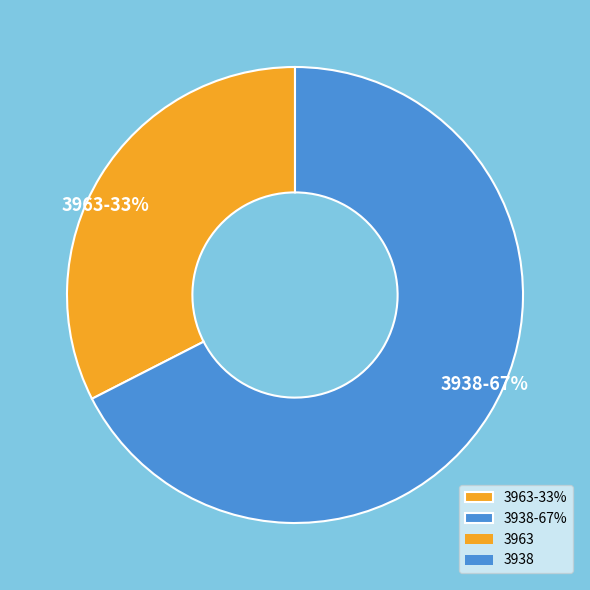

Which slice is the smallest?

3963